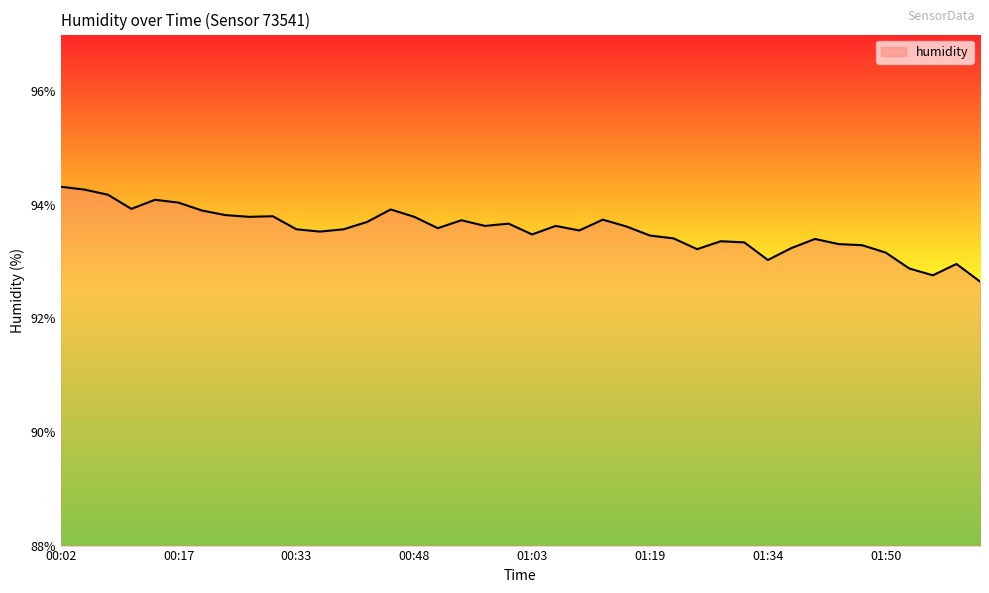

What is the greatest value displayed?

94.3